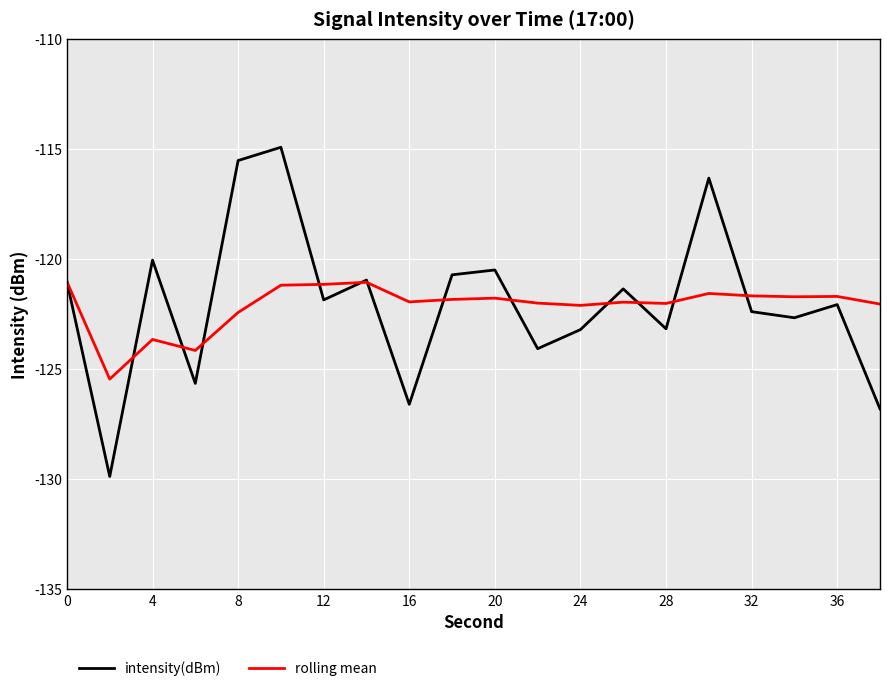

Which series has the widest spread of values?

intensity(dBm)